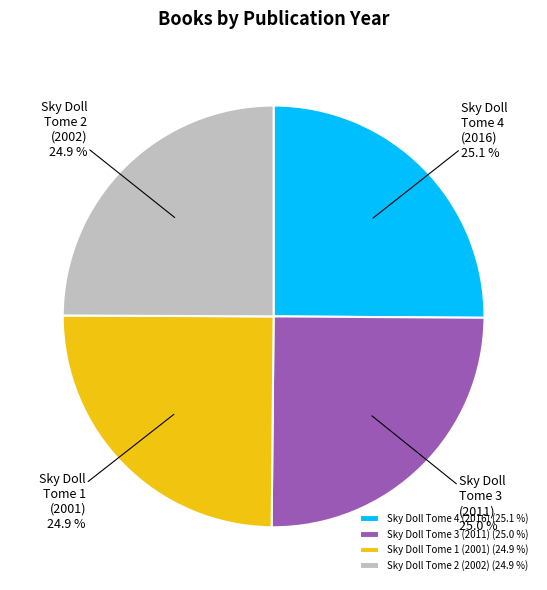

What is the ratio of the value at Sky Doll Tome 2 (2002) to the value at Sky Doll Tome 4 (2016)?

1.0